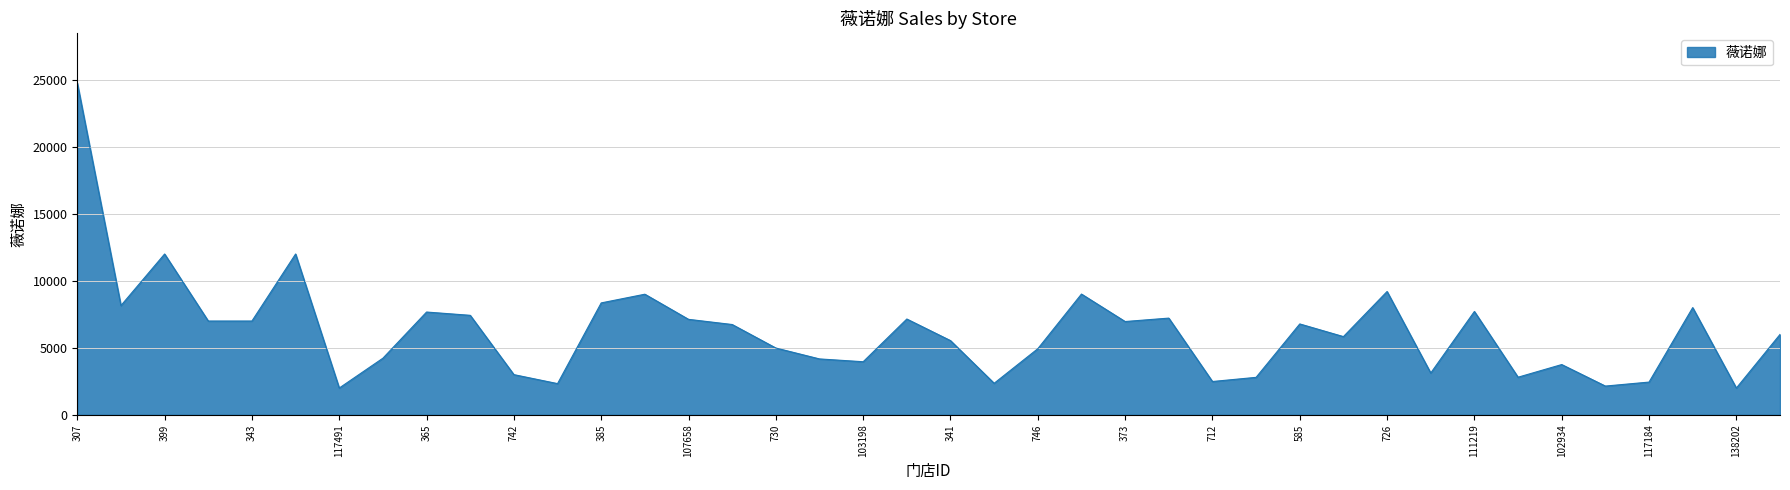

What is the greatest value displayed?

24750